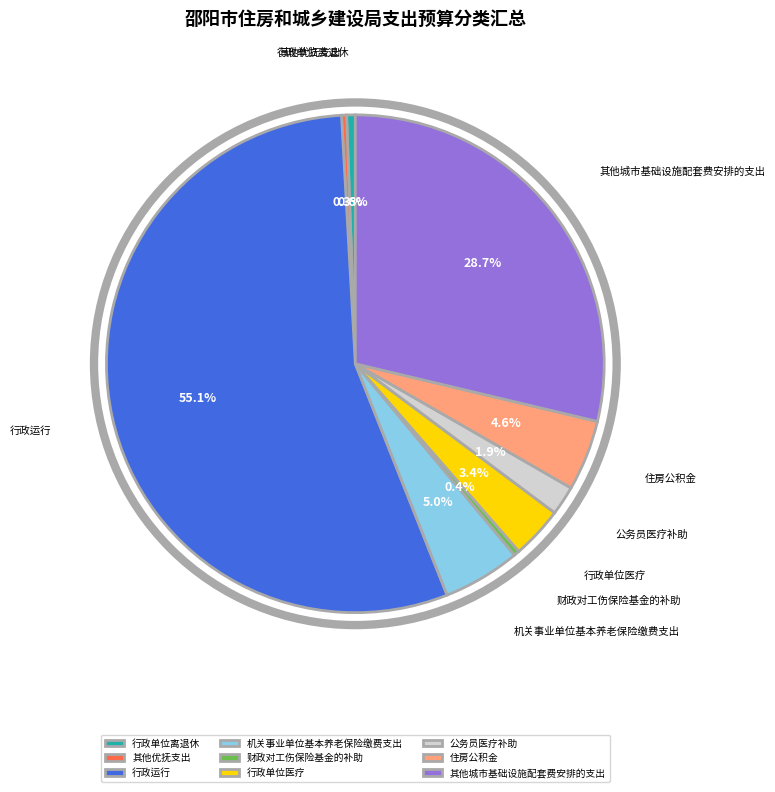

What is the largest slice in the pie chart?

行政运行